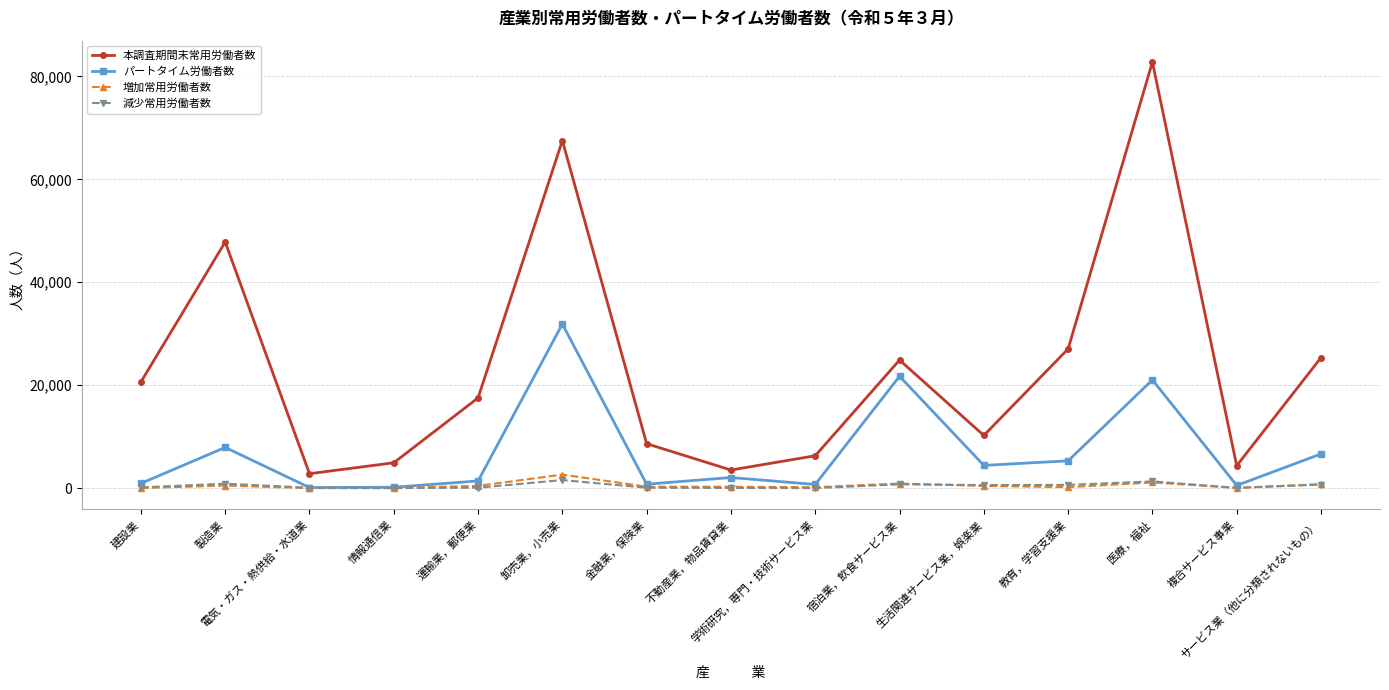

What is the maximum value shown in the chart?

82796